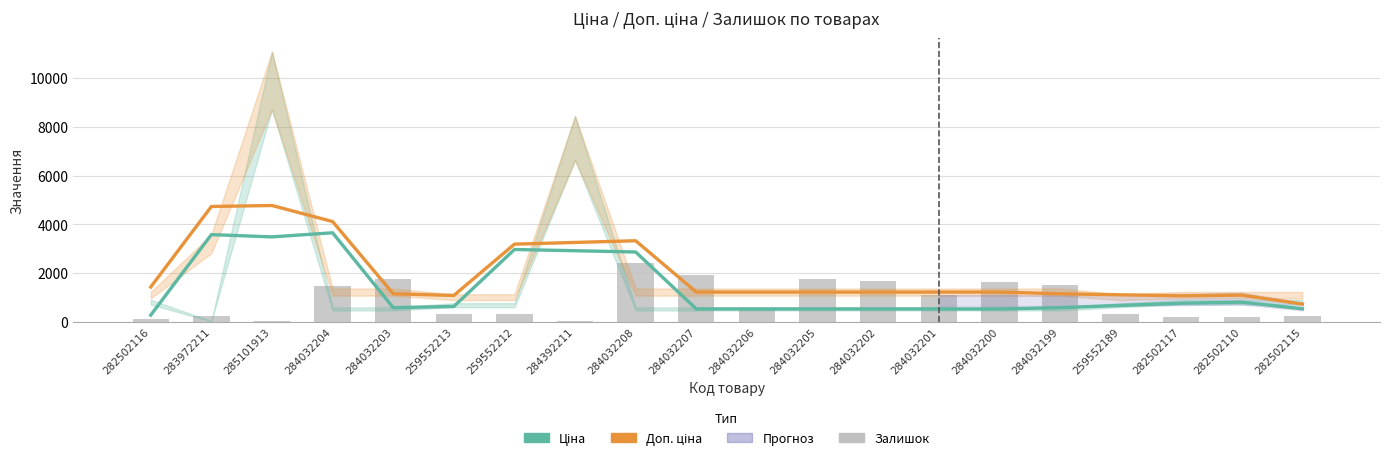

List the series in order of their overall mean, highest first.

Доп. ціна, Ціна, Залишок